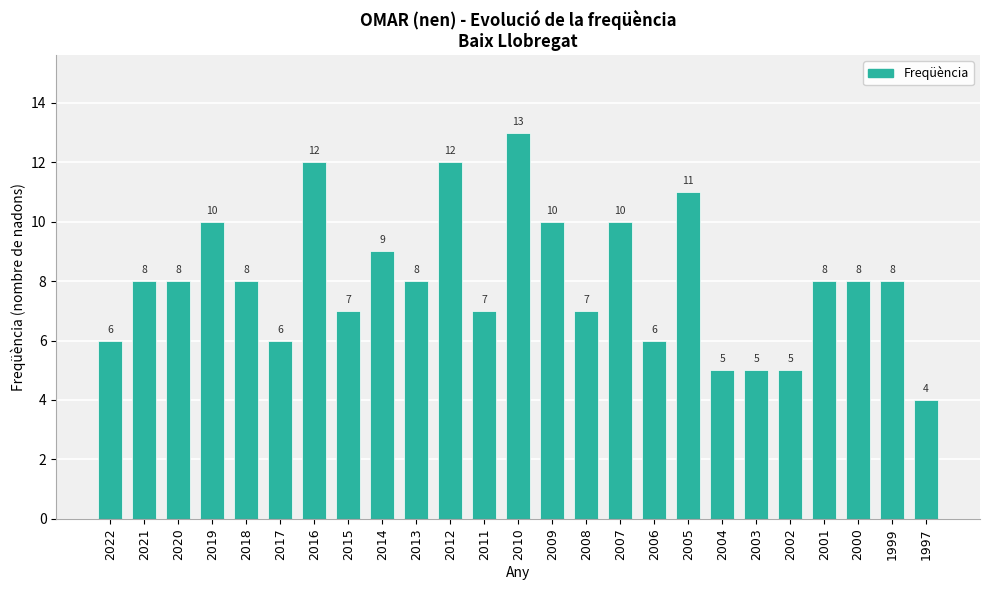

What is the value of the 16th bar from the left?

10